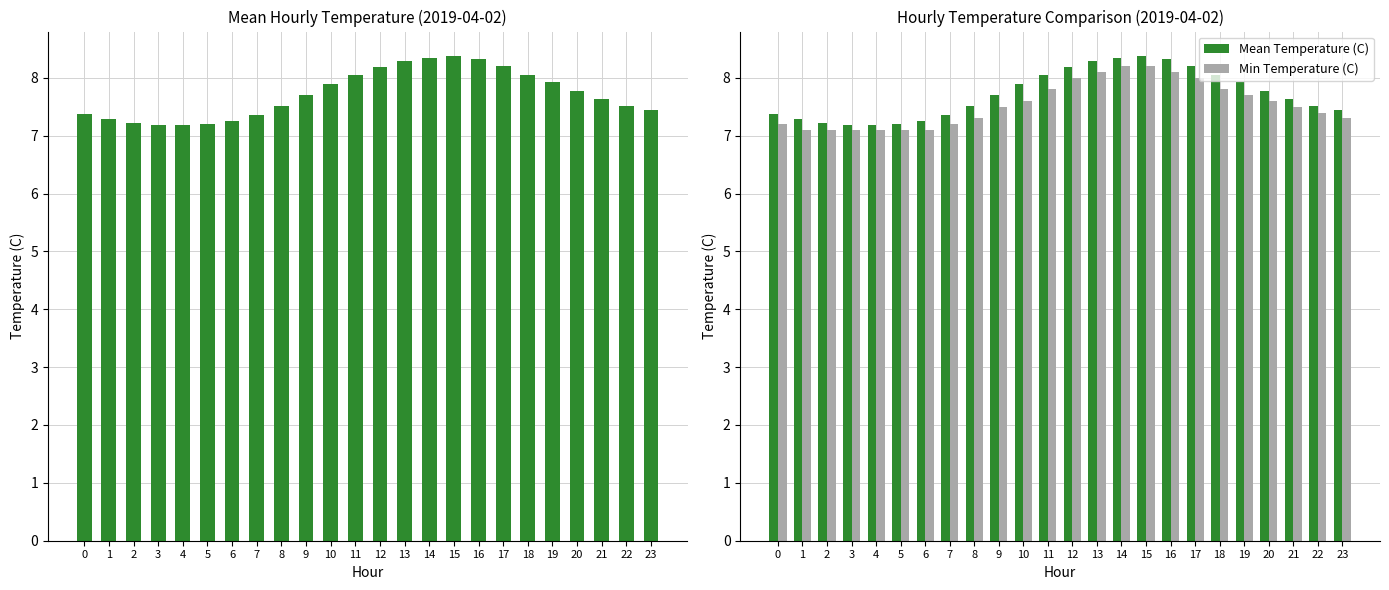

Reading left to right, what are all the values shown in this chart?

Mean Temperature (C): 0=7.4	1=7.3	2=7.2	3=7.2	4=7.2	5=7.2	6=7.2	7=7.3	8=7.5	9=7.7	10=7.9	11=8.1	12=8.2	13=8.3	14=8.3	15=8.4	16=8.3	17=8.2	18=8.1	19=7.9	20=7.8	21=7.6	22=7.5	23=7.4
Min Temperature (C): 0=7.2	1=7.1	2=7.1	3=7.1	4=7.1	5=7.1	6=7.1	7=7.2	8=7.3	9=7.5	10=7.6	11=7.8	12=8.0	13=8.1	14=8.2	15=8.2	16=8.1	17=8.0	18=7.8	19=7.7	20=7.6	21=7.5	22=7.4	23=7.3